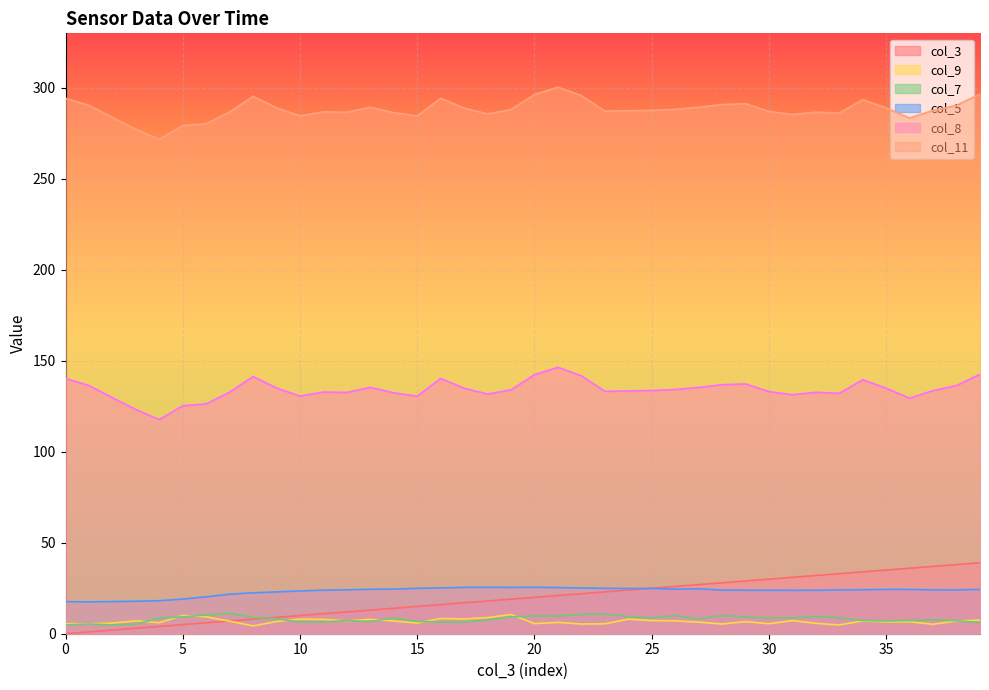

What is the maximum value for col_5?

25.5